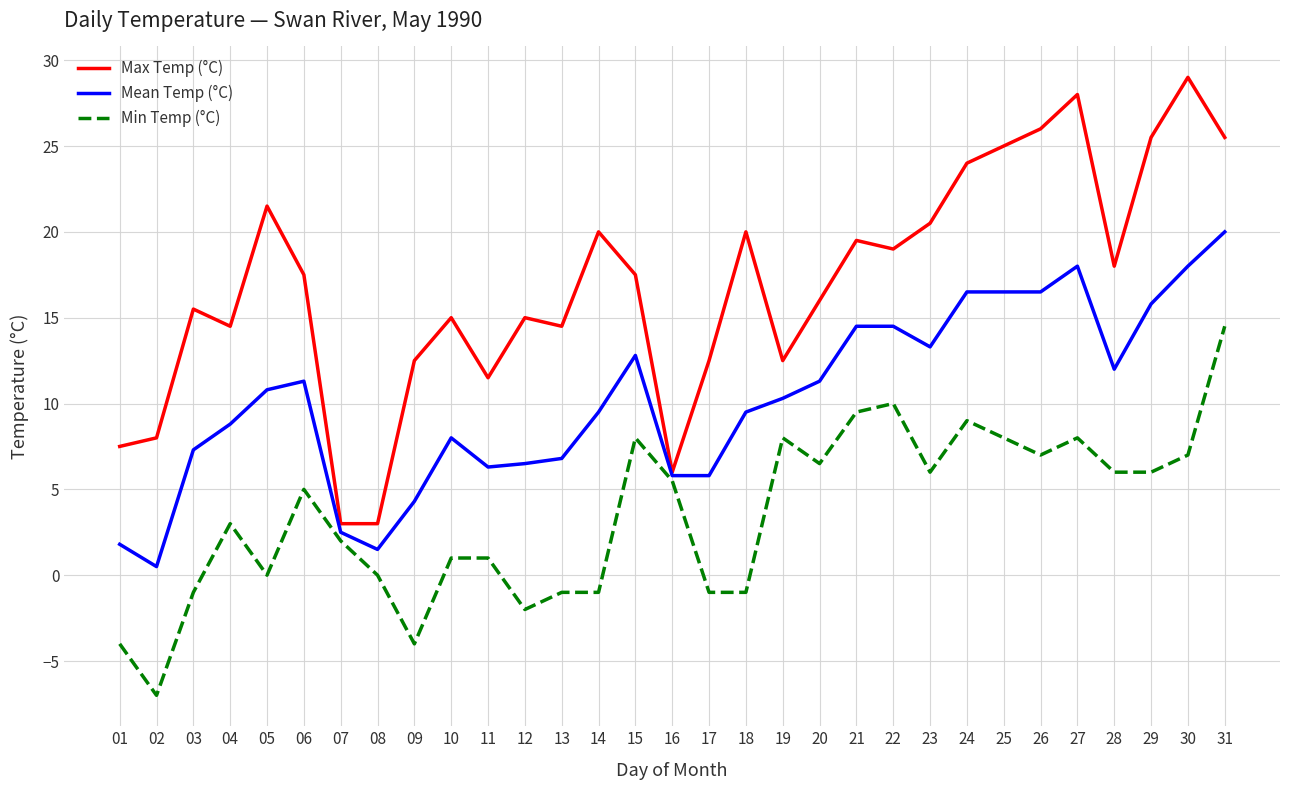

The Max Temp (°C) series shows 11.9 at 23. True or false?

False